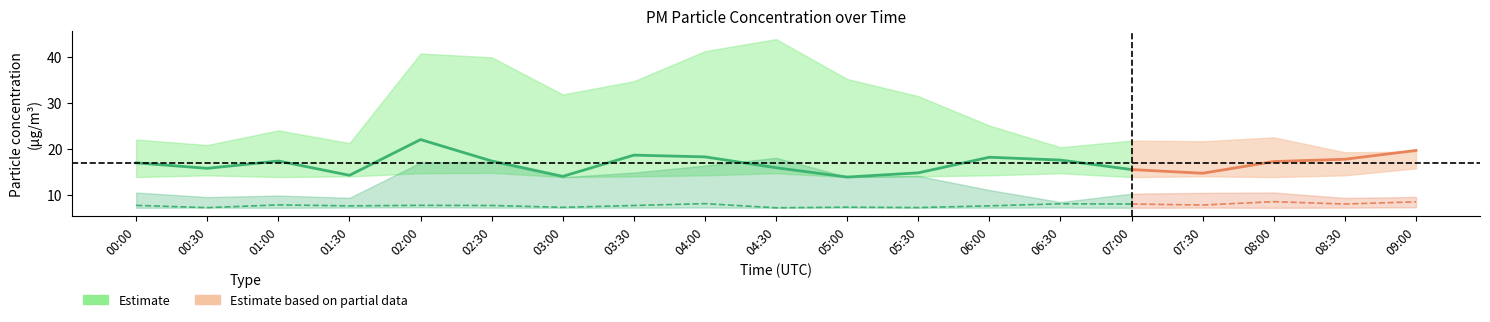

What is the lowest value of the P1_upper series?

19.2